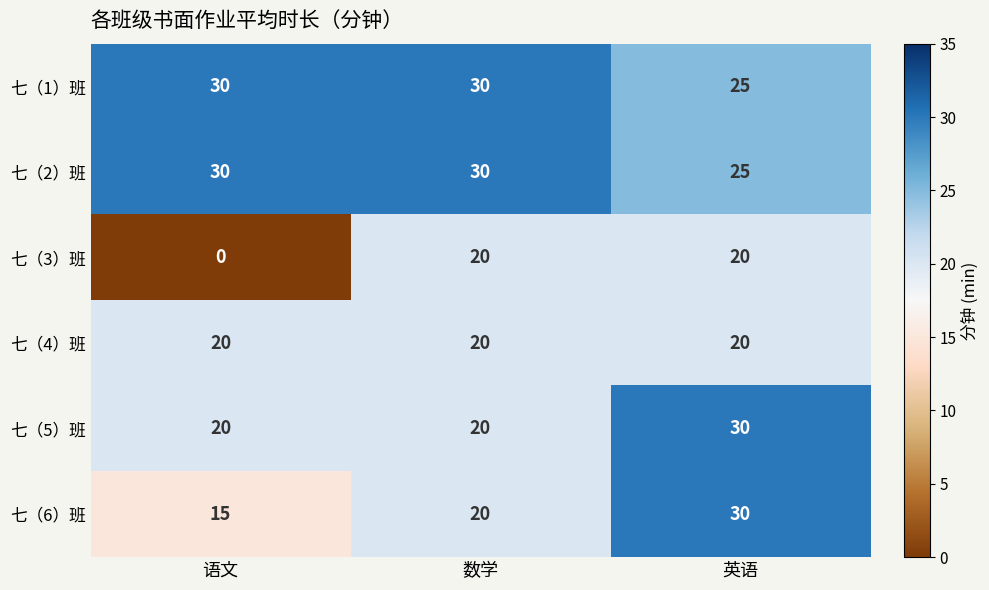

Which series has the largest range (max minus min)?

七（3）班